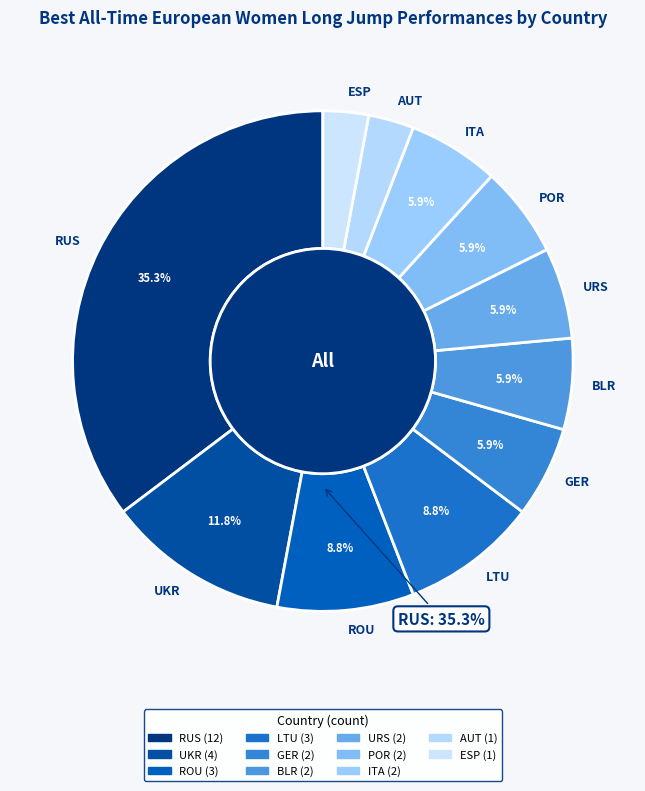

What is the largest slice in the pie chart?

RUS